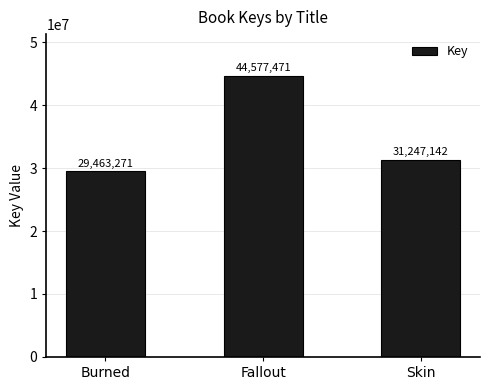

How many data points does each series have?

3